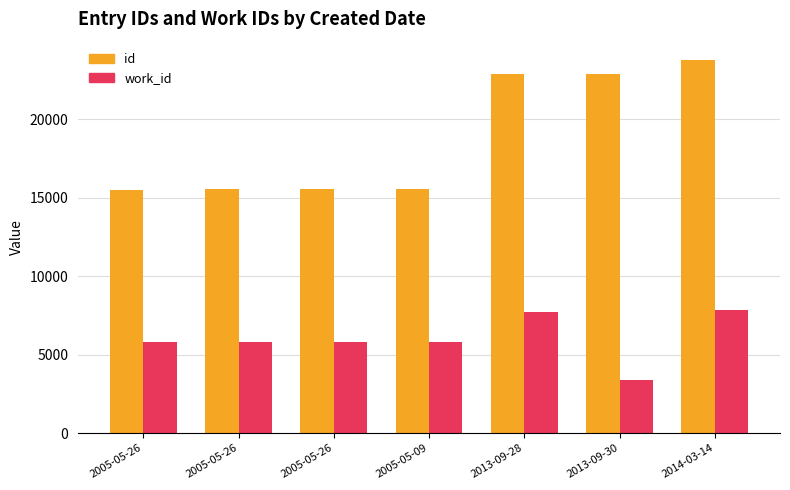

What is the value of the id bar at the 1st from the left?

15502